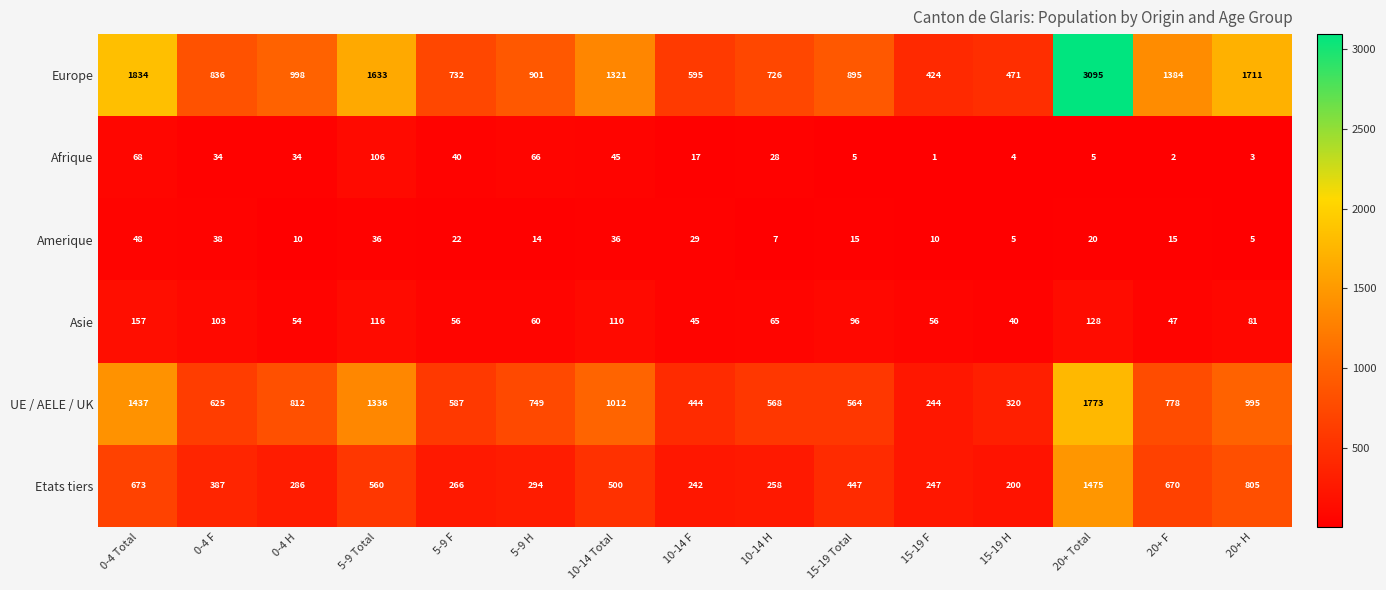

What is the maximum value shown in the chart?

3095